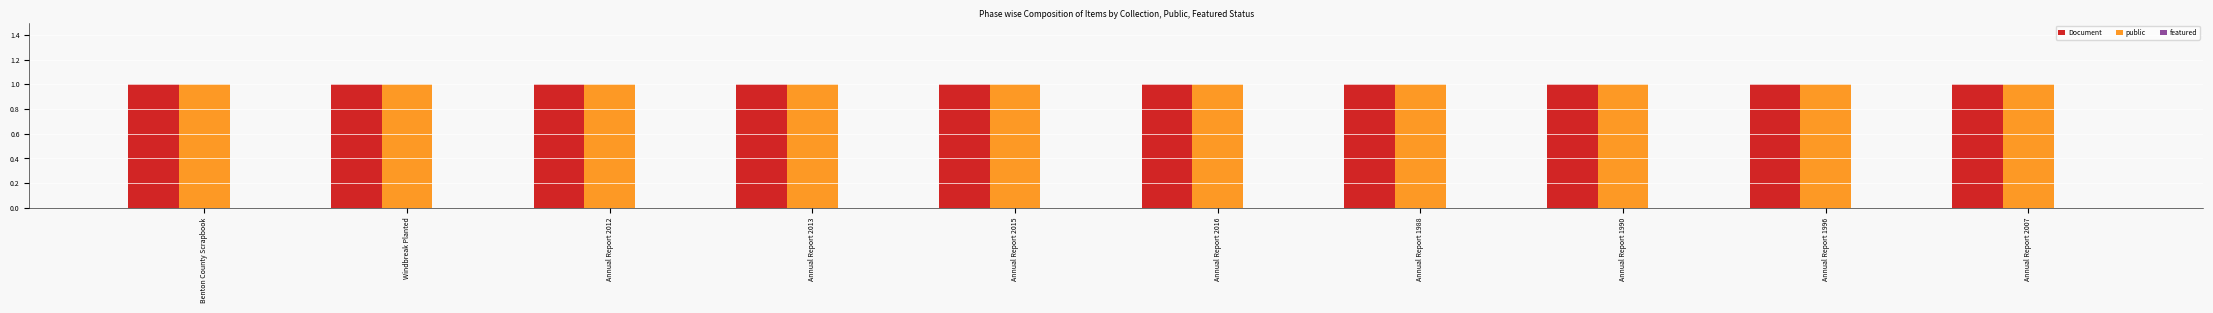

Which series has the largest total across all categories?

Document